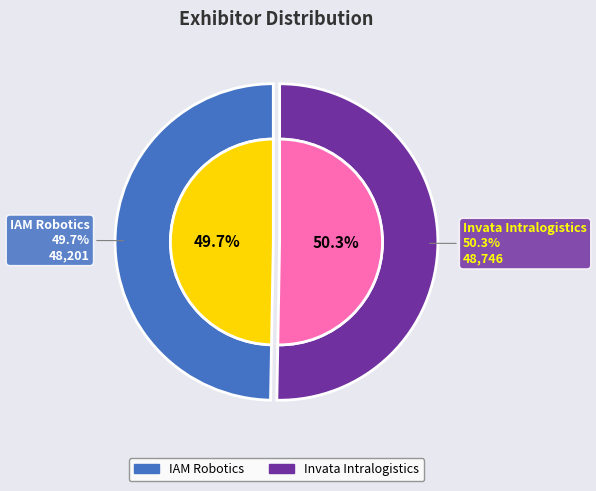

Does IAM Robotics represent more than half of the total?

No